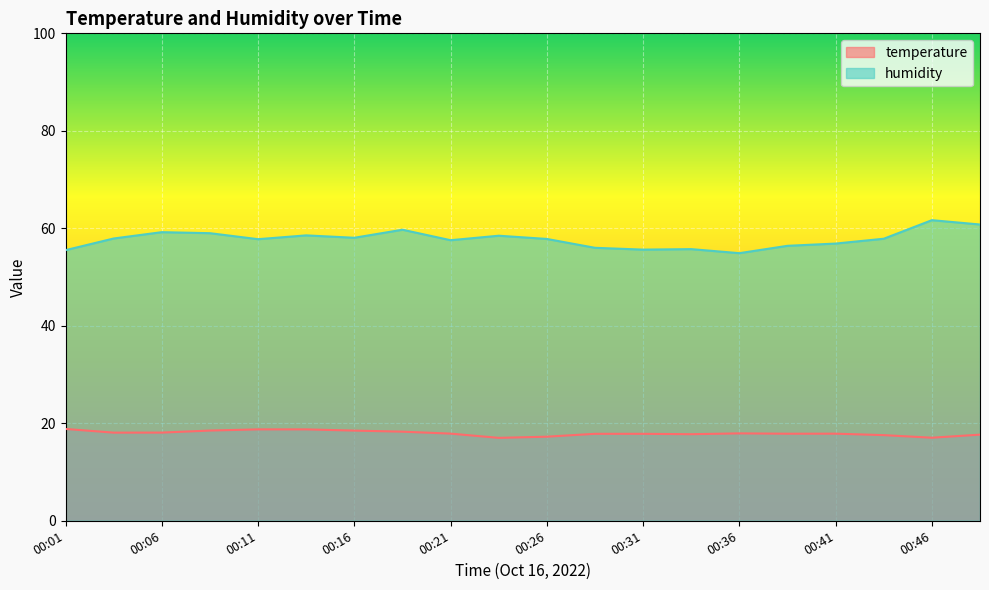

Which label corresponds to the largest value in the chart?

00:46